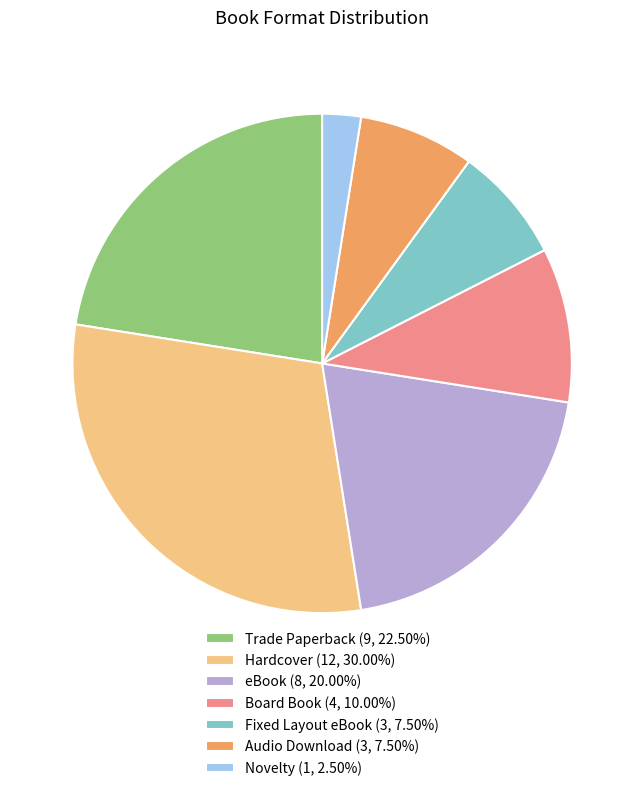

What is the ratio of the value at Fixed Layout eBook (3, 7.50%) to the value at Audio Download (3, 7.50%)?

1.0